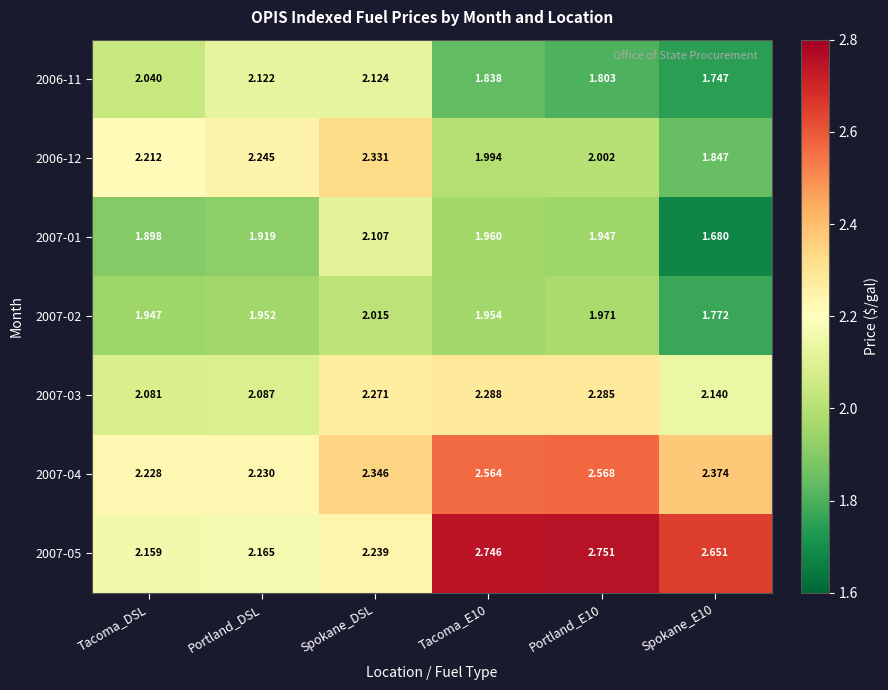

What is the spread (max minus min) of values at Spokane_E10?

1.0